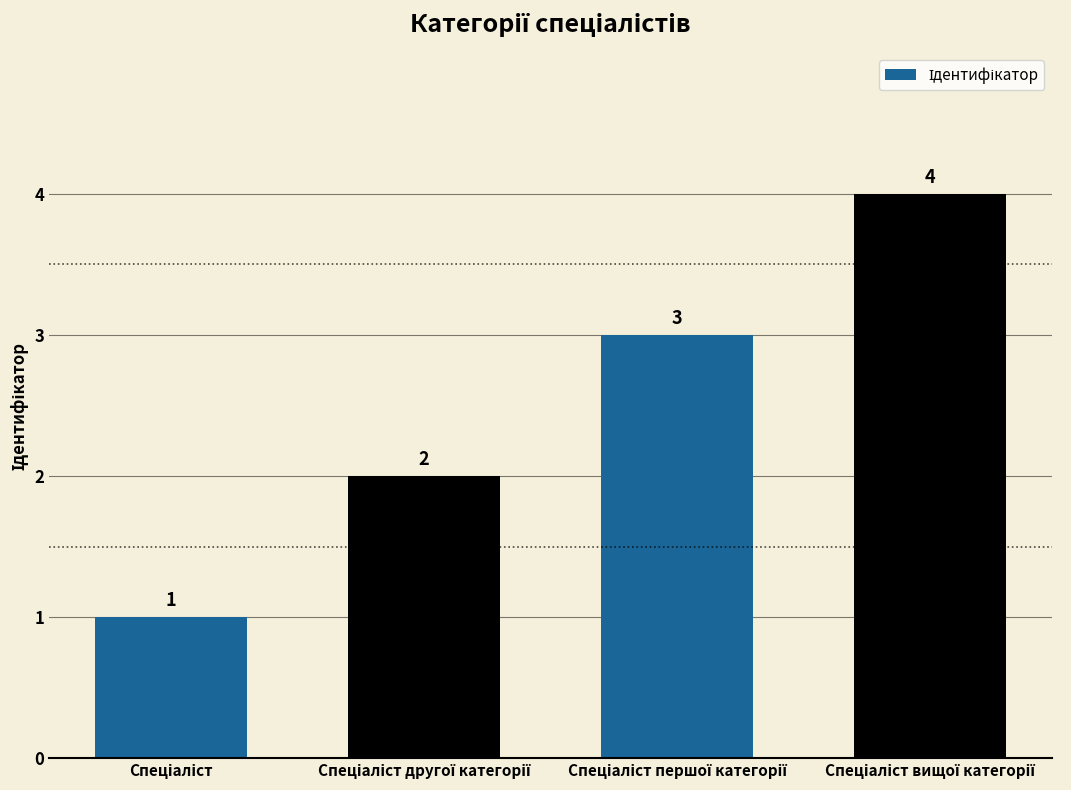

How many bars are there in total?

4